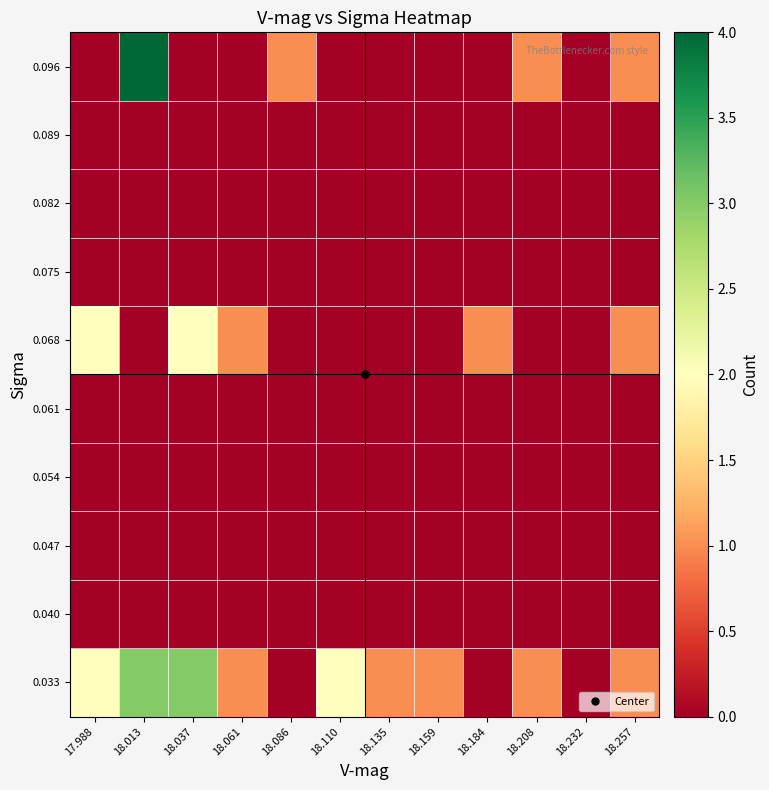

At how many categories does at least one series exceed 1?

4